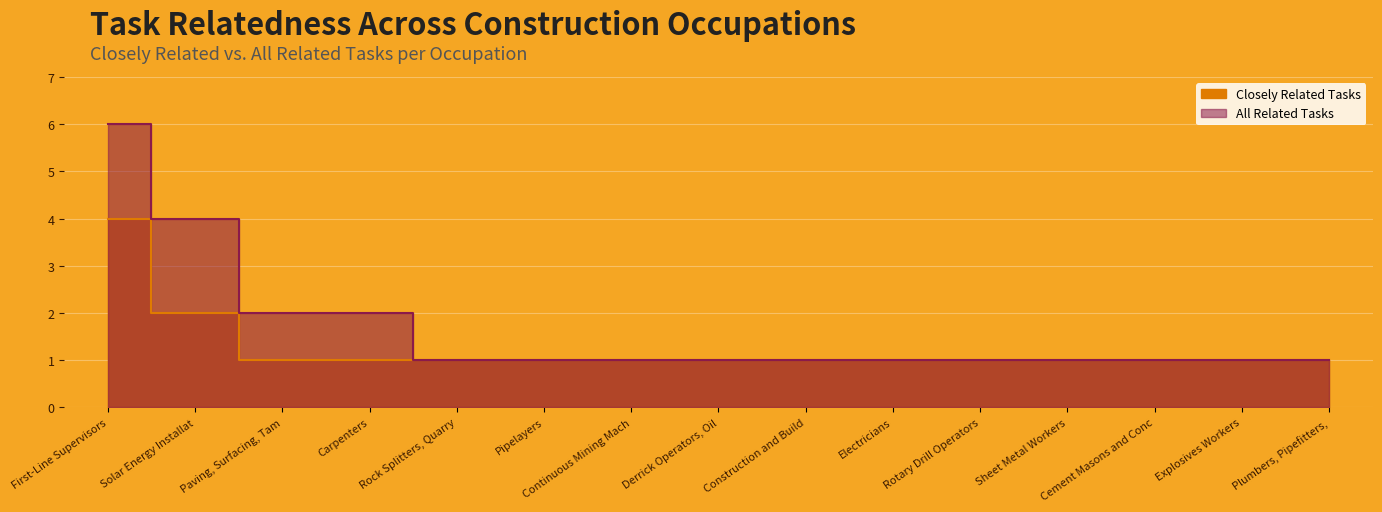

True or false: Closely Related Tasks and All Related Tasks cross at least once.

False